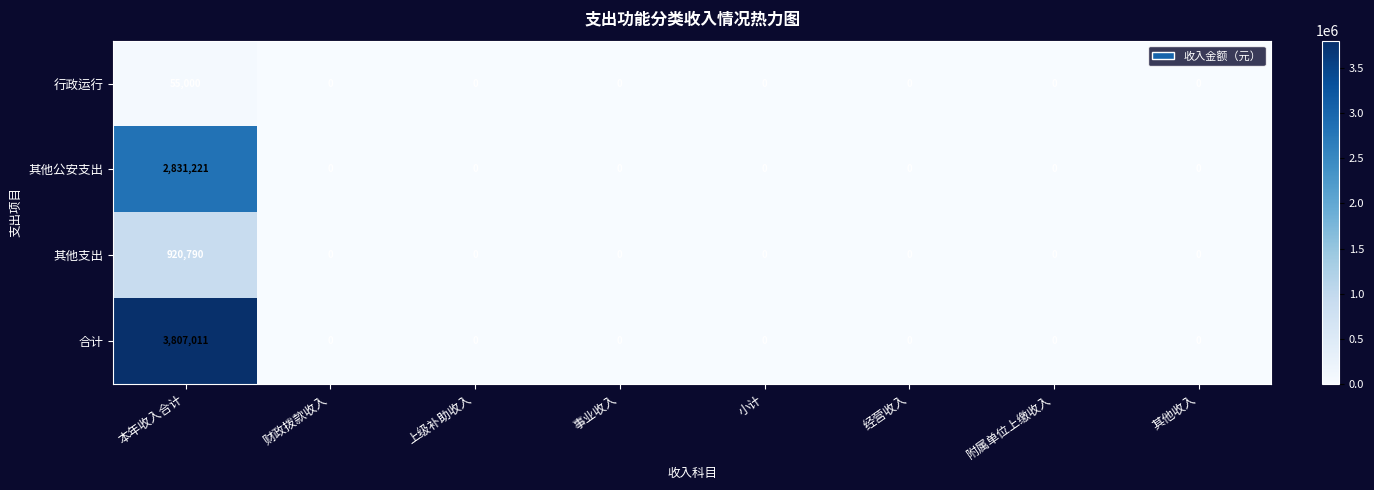

Which series has the largest range (max minus min)?

合计